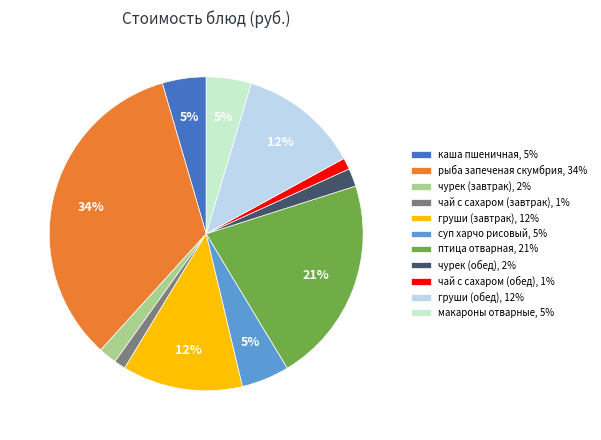

How many slices are in this pie chart?

11